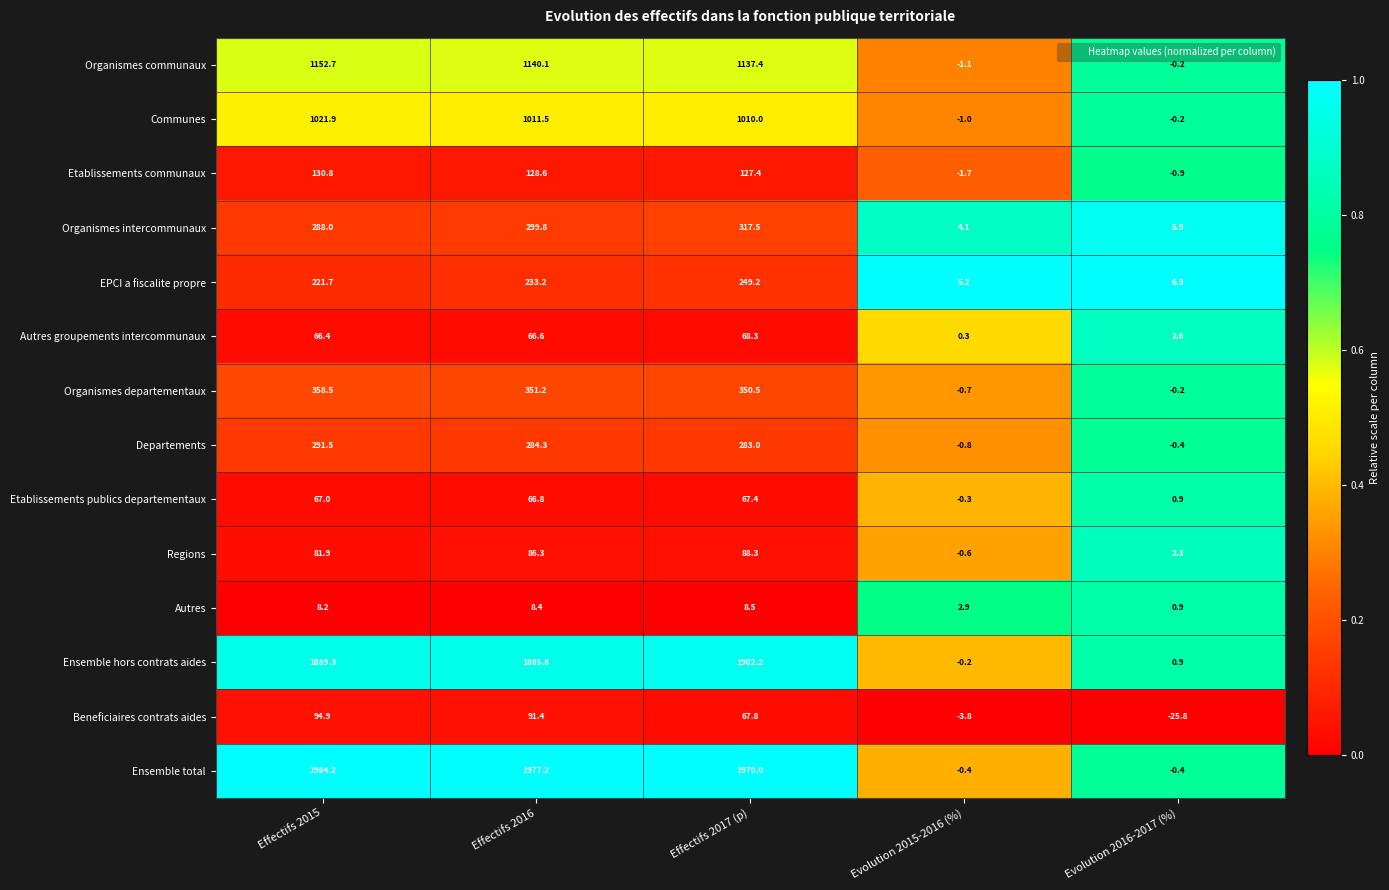

What is the minimum value shown in the chart?

-25.8